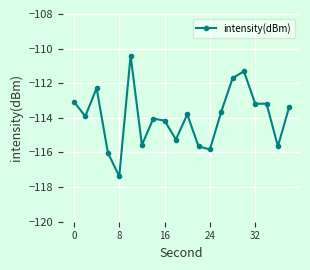

What is the maximum value shown in the chart?

-110.4